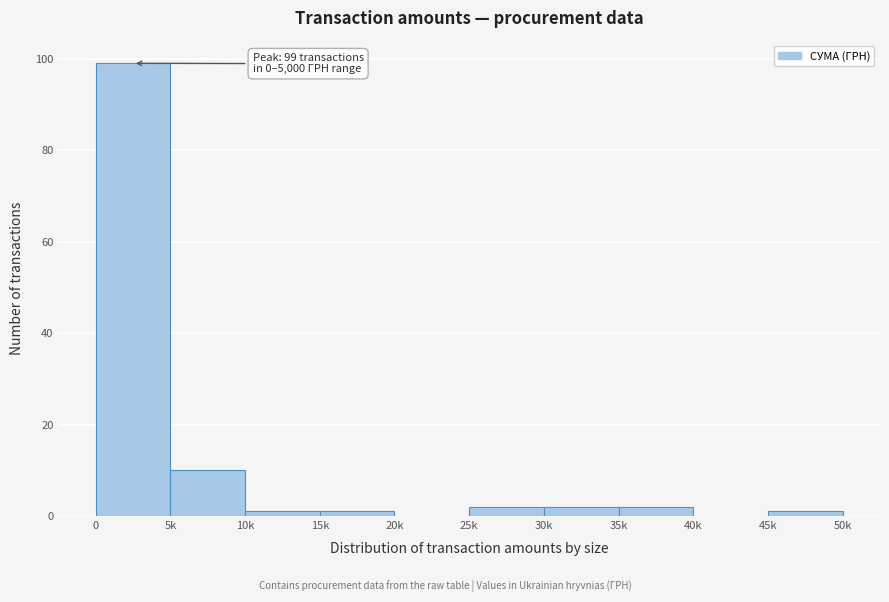

Reading left to right, transcribe all the data shown in this chart.

0=99	5k=10	10k=1	15k=1	20k=0	25k=2	30k=2	35k=2	40k=0	45k=1